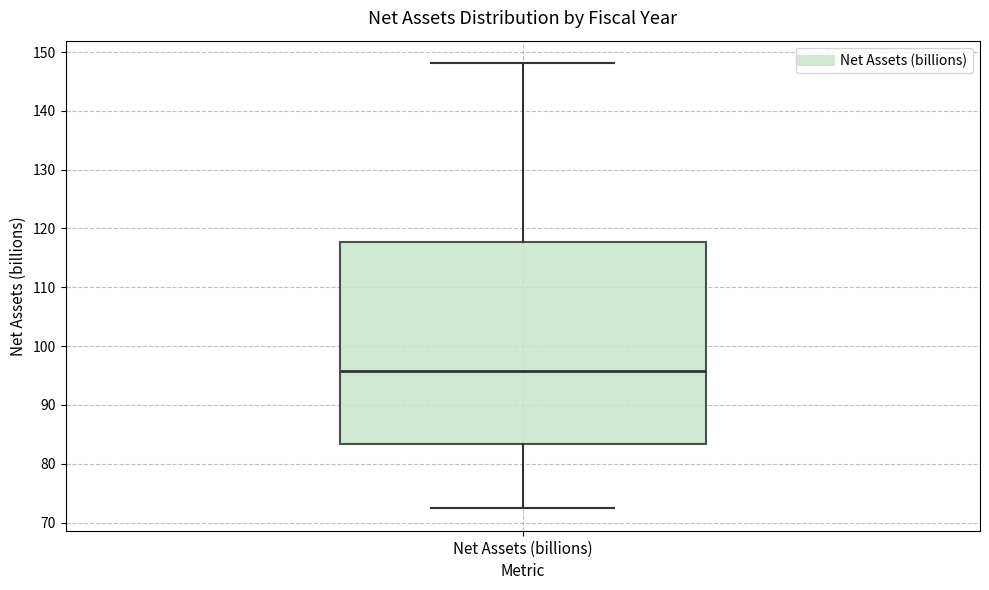

Transcribe this box plot: give where the median line is, the range the box spans, and where the two whiskers end, as read against the y-axis. The values are not printed on the chart, so give them approximately, as read against the axis.

median 96, box 83 to 118, whiskers 72 to 148